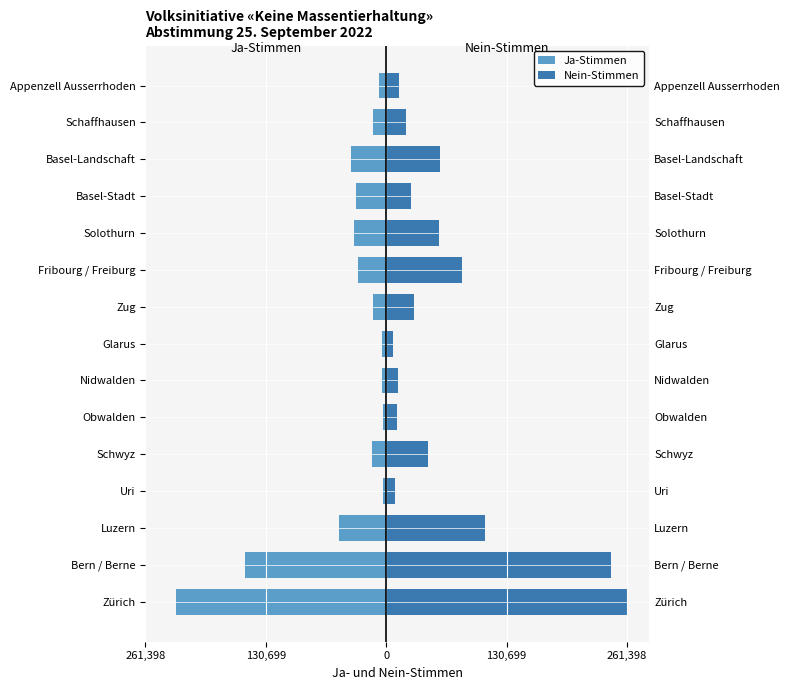

What is the difference between the maximum and minimum values in the Nein-Stimmen series?

253738